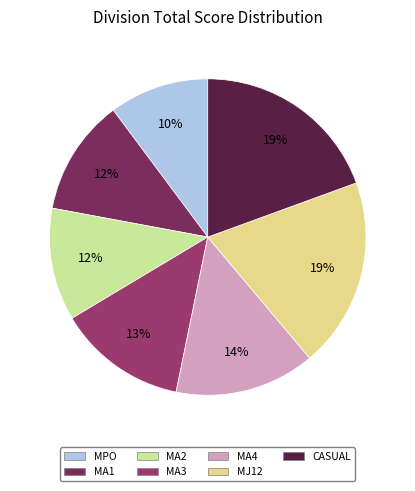

The MPO slice represents 10% of the pie. True or false?

True